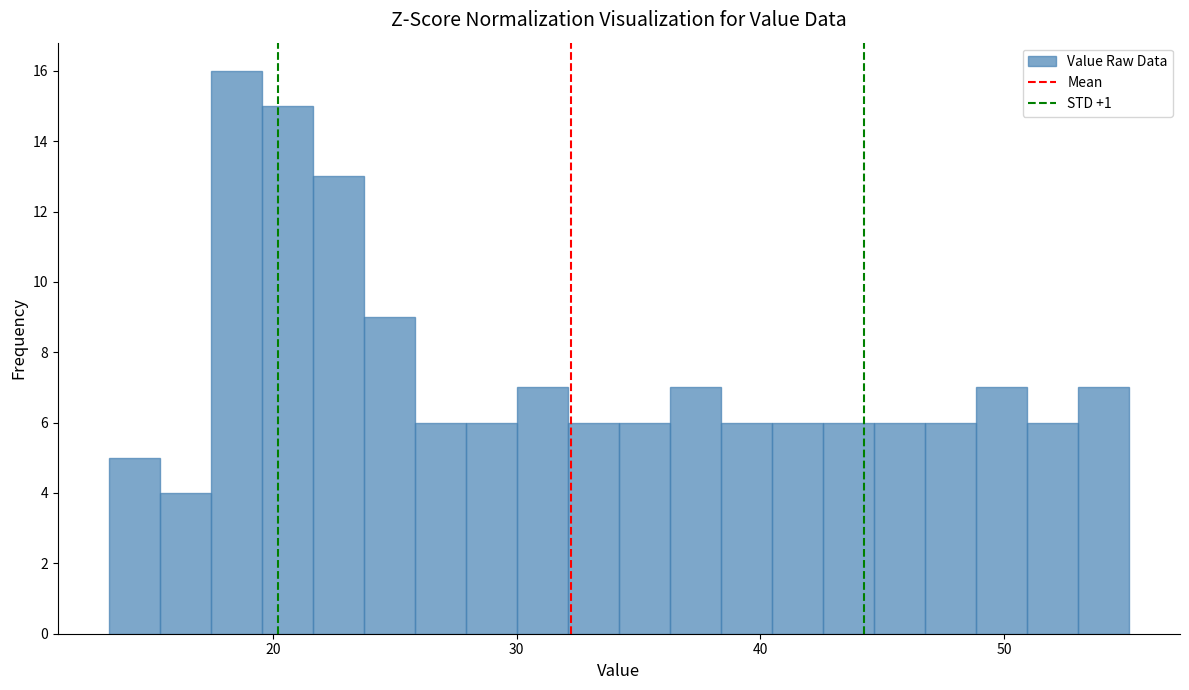

Read against the x-axis, roughly where is the centre of the tallest bar?

19